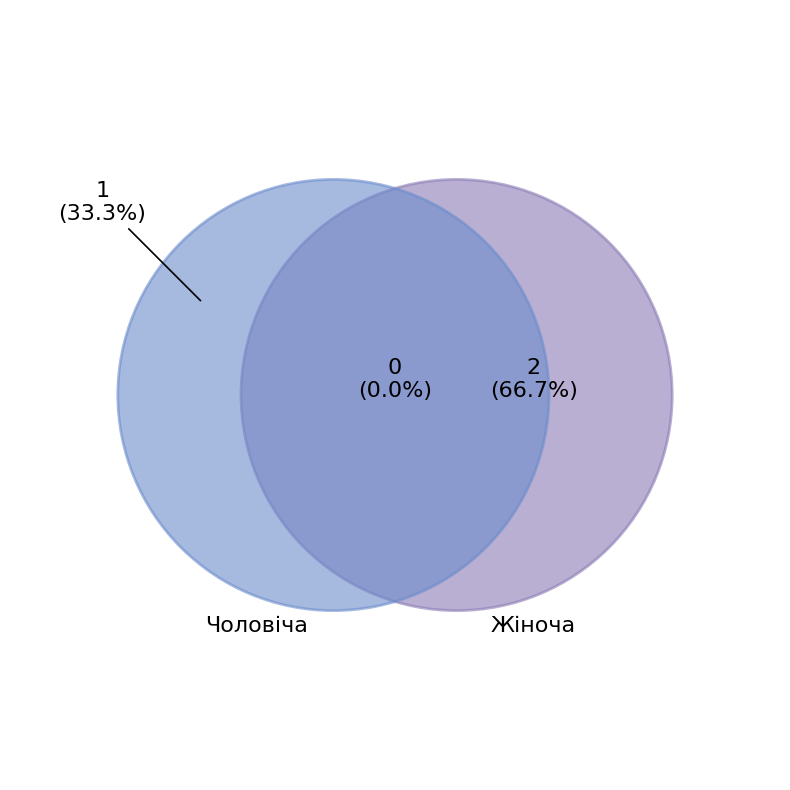

Rank the categories by value from lowest to highest.

Чоловіча, Жіноча